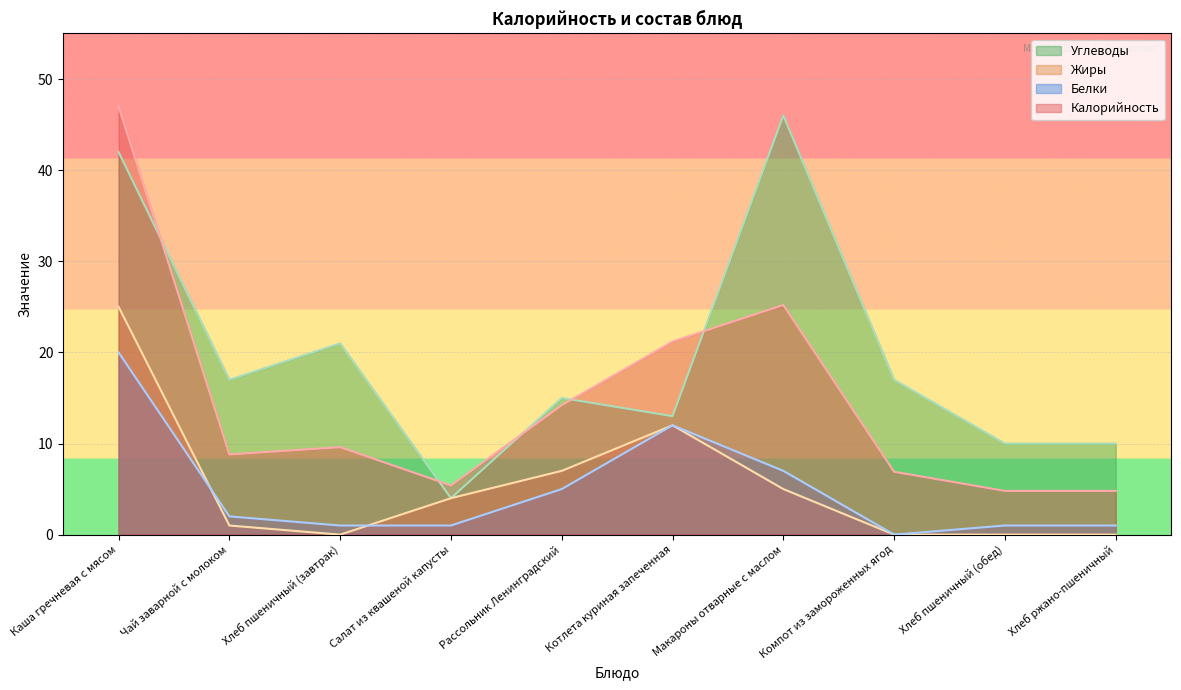

How many interior local peaks does the Белки series have?

1